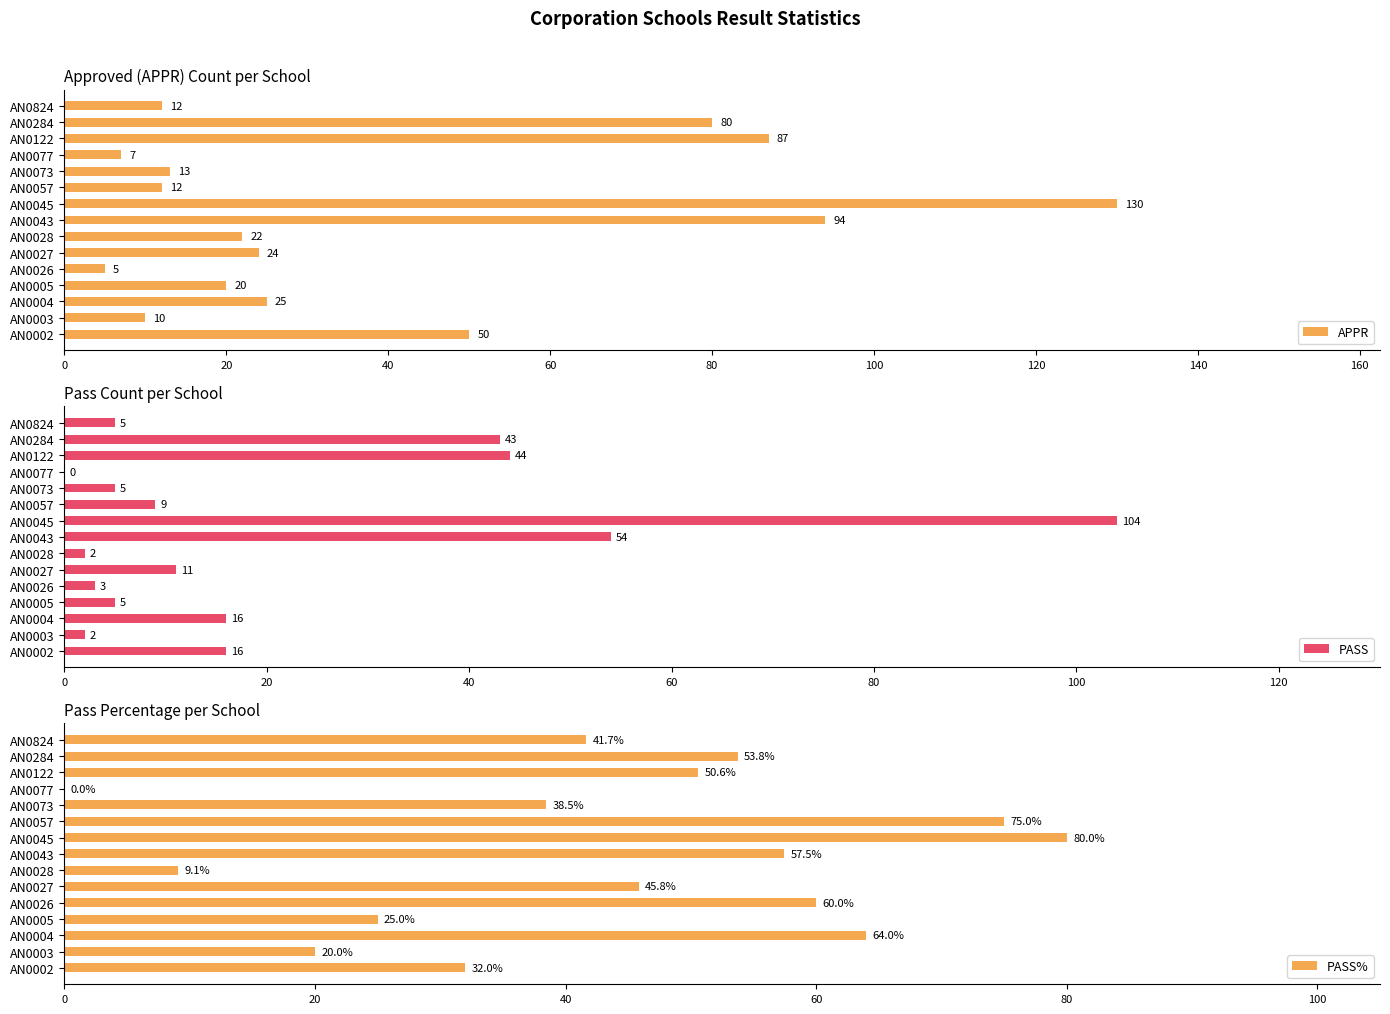

What is the sum of the PASS values at AN0004 and AN0824?

21